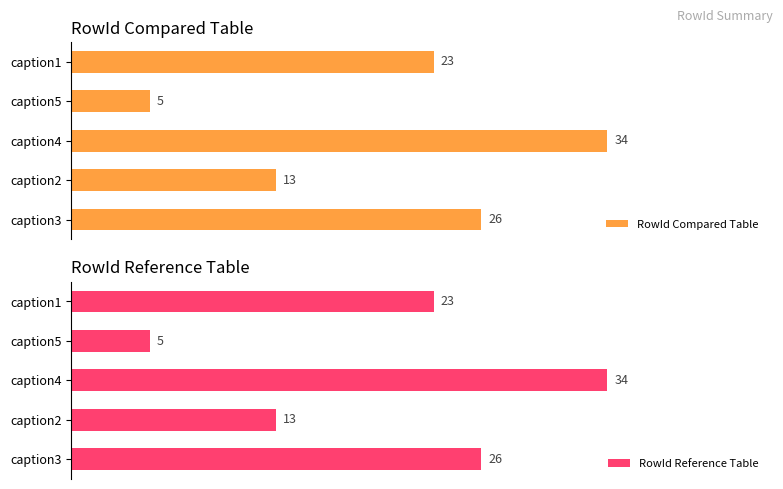

Which series has the largest range (max minus min)?

RowId Compared Table